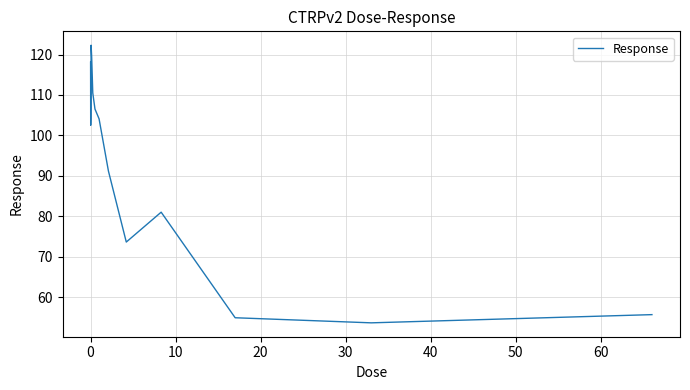

What is the difference between the maximum and minimum values?

68.7